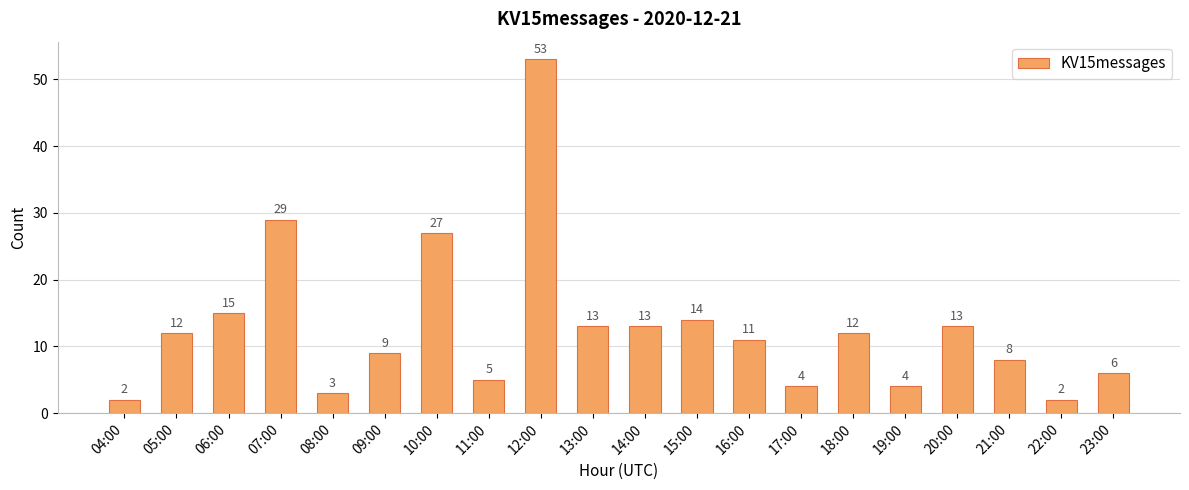

Approximately how many times larger is the value at 07:00 compared to 04:00?

14.5